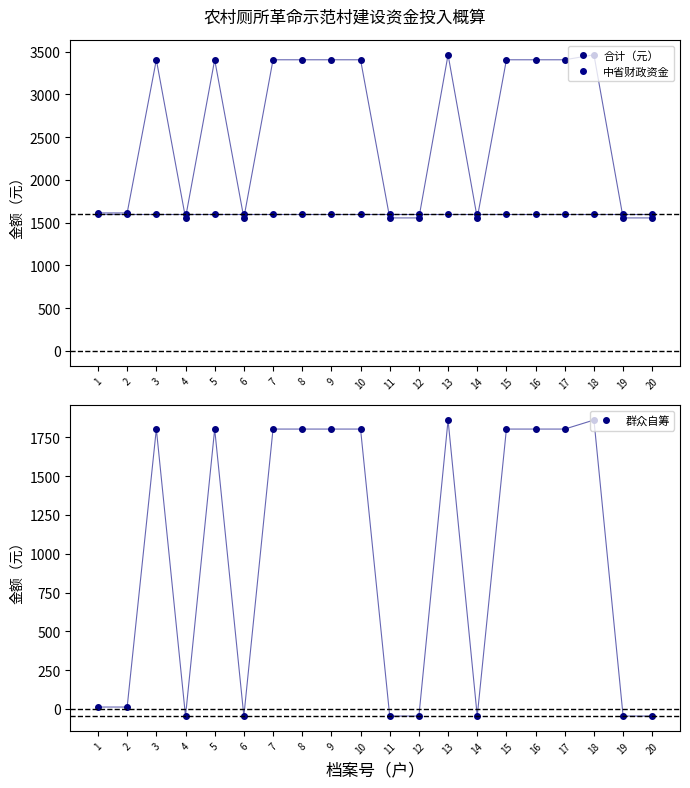

At which label does 合计（元） first exceed 3403?

3